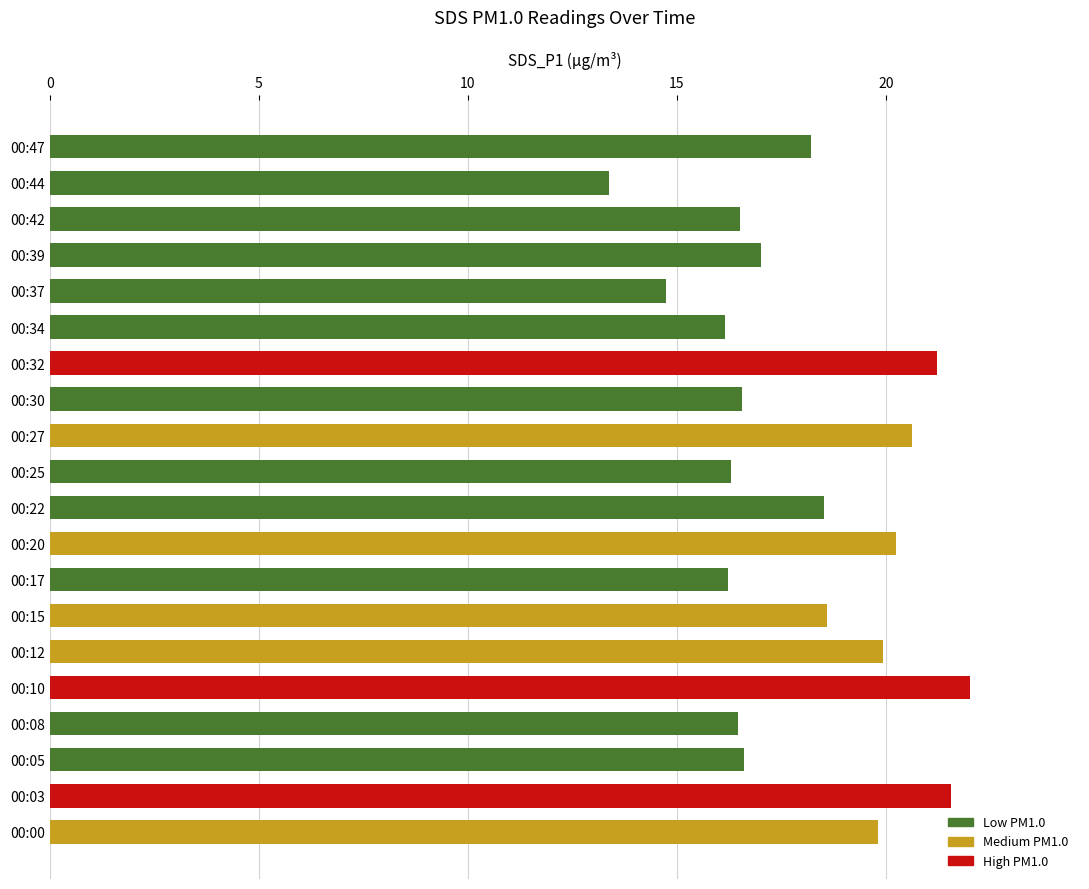

Approximately how many times larger is the value at 00:27 compared to 00:22?

1.1